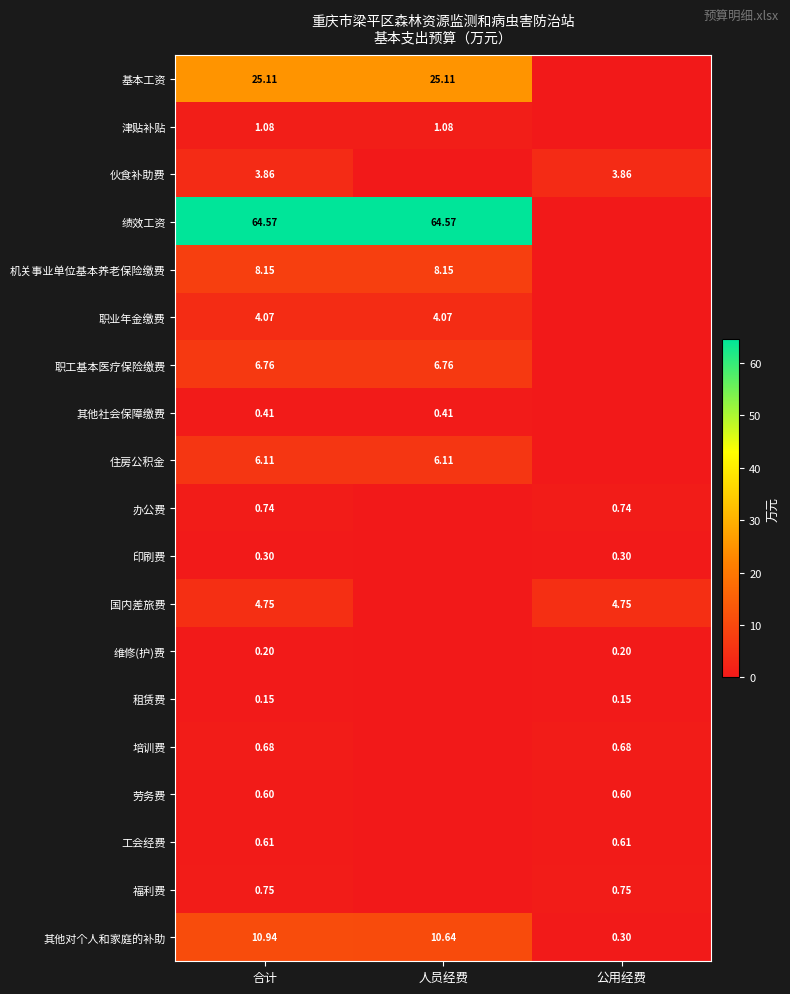

What is the total value across all series at 公用经费?

12.9